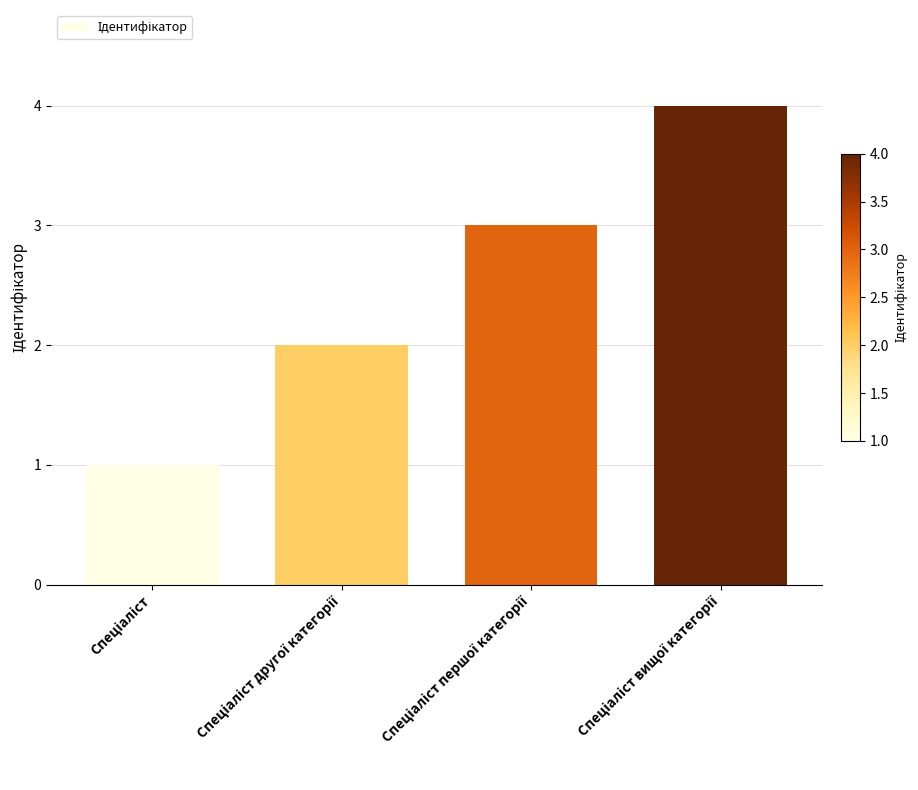

What is the greatest value displayed?

4